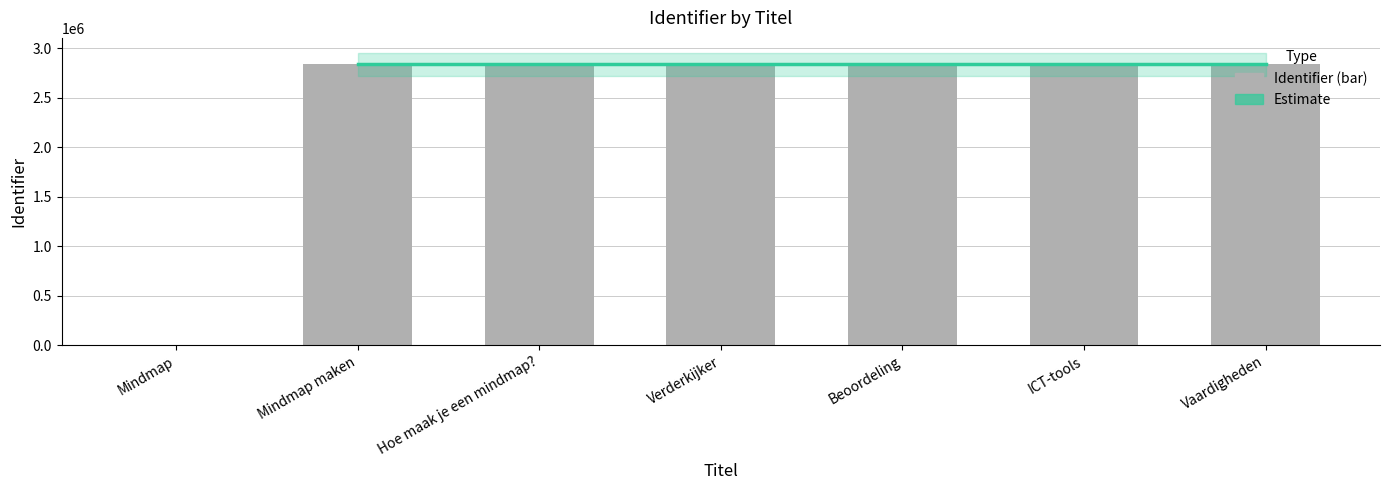

What is the ratio of the value at Beoordeling to the value at Hoe maak je een mindmap??

1.0